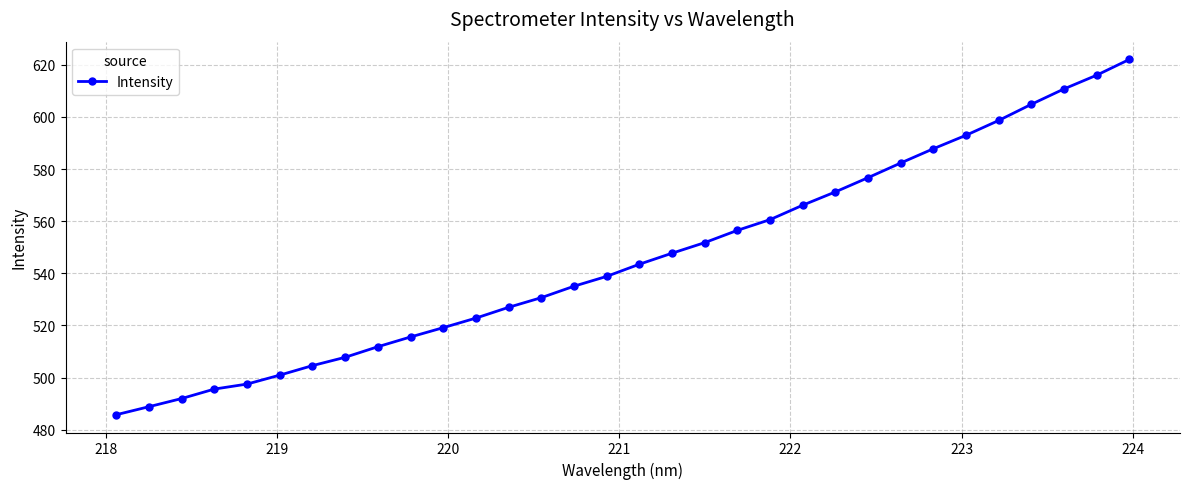

What is the average value?

545.7